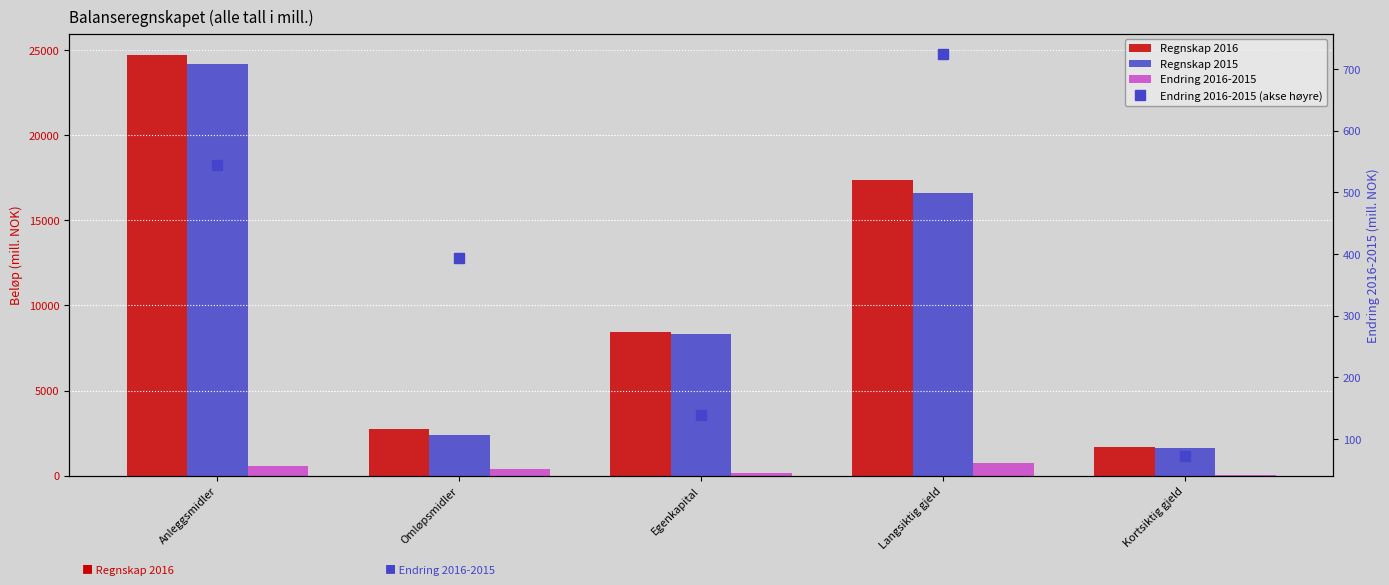

What is the highest value of the Regnskap 2016 series?

24723.2